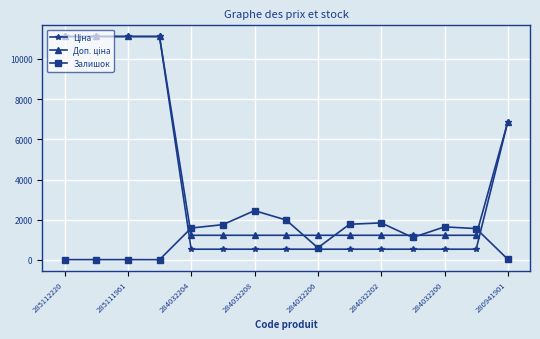

At how many categories does at least one series exceed 3689?

5